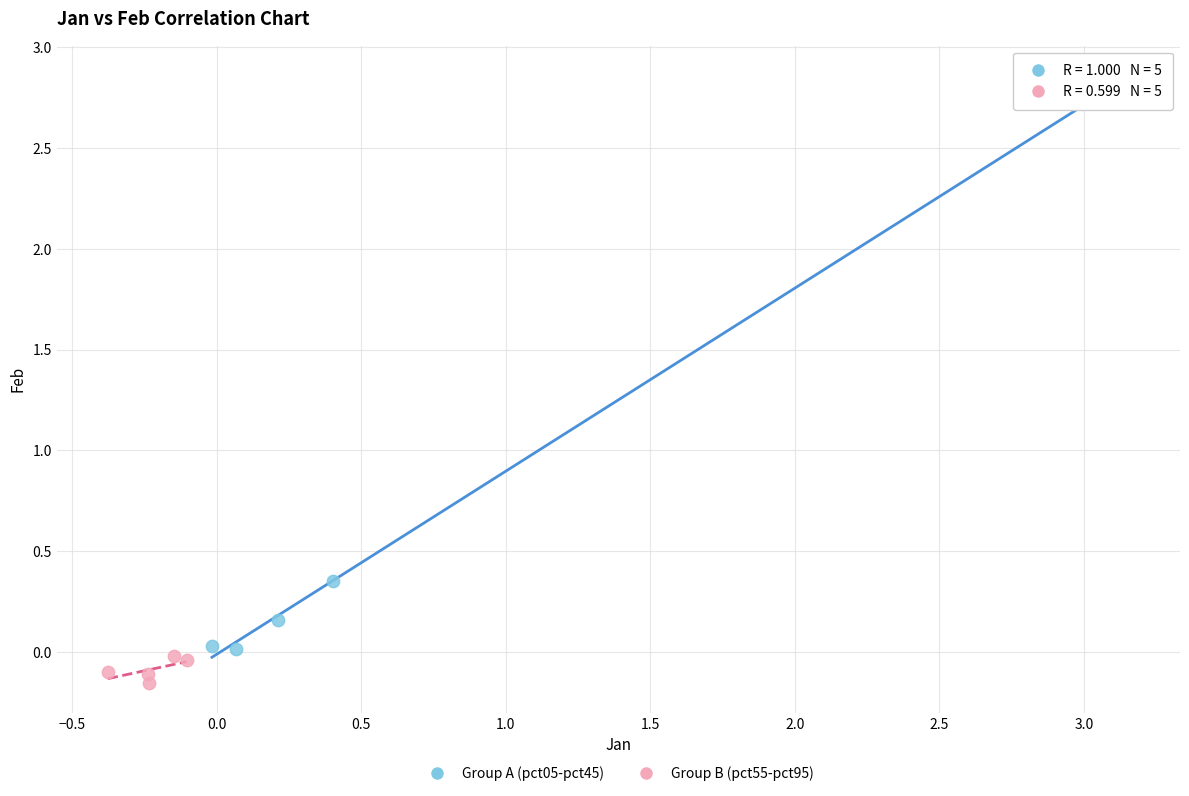

Which series has the widest spread of Y values?

Group A (pct05-pct45)